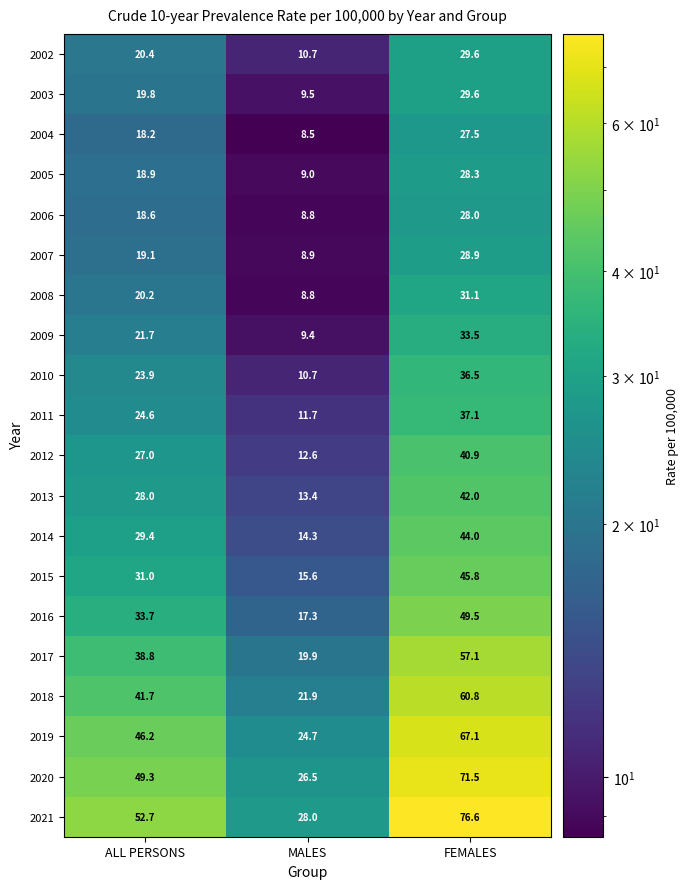

Rank the categories by 2019 value from highest to lowest.

FEMALES, ALL PERSONS, MALES